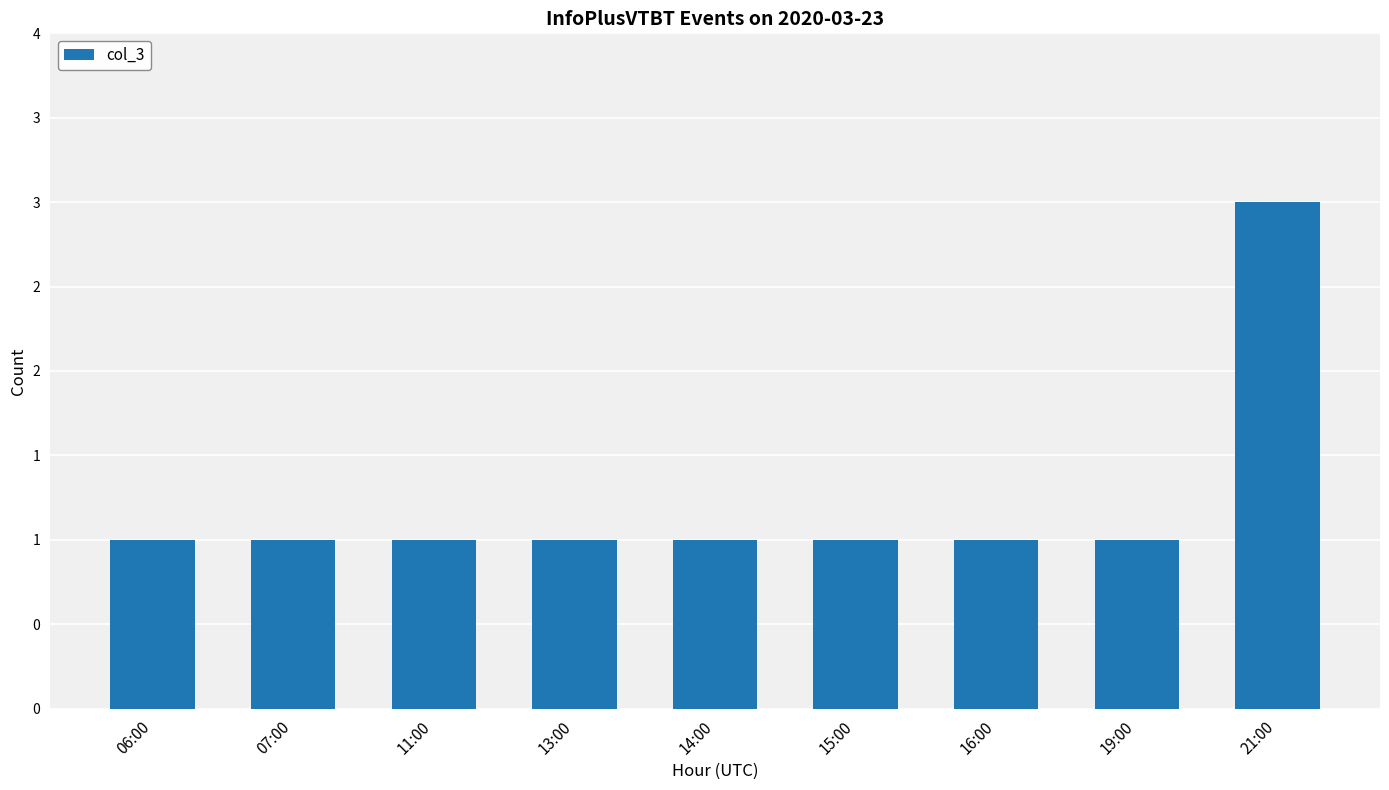

Does the chart contain any negative values?

No